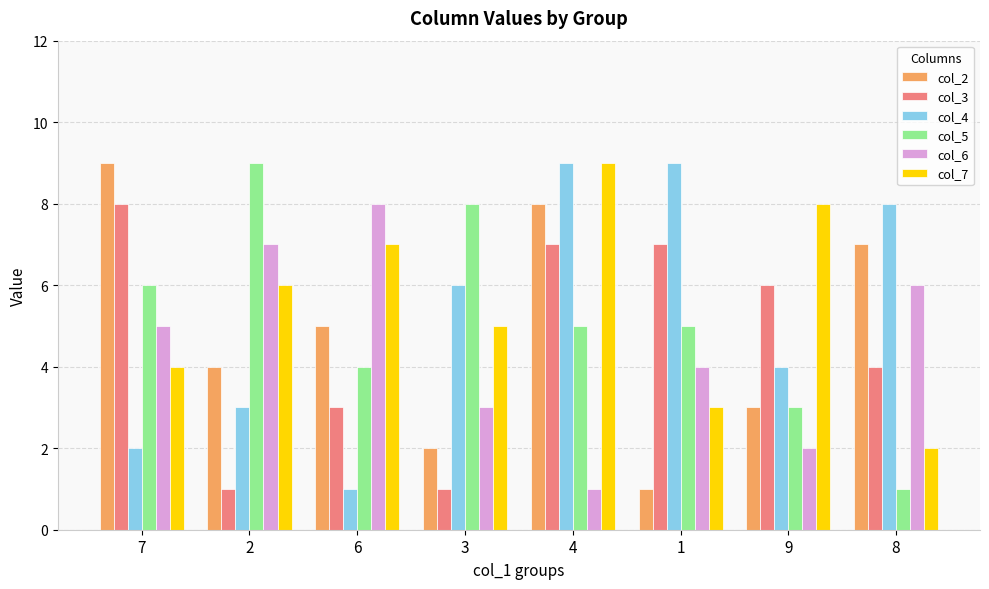

What is the sum of all col_2 values?

39